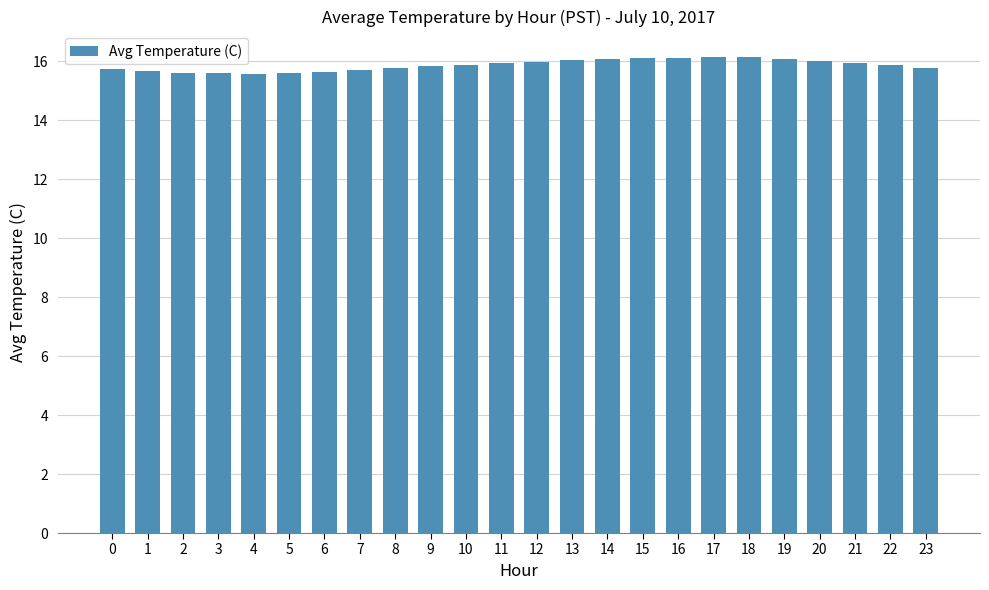

What is the value of the 9th bar from the left?

15.8